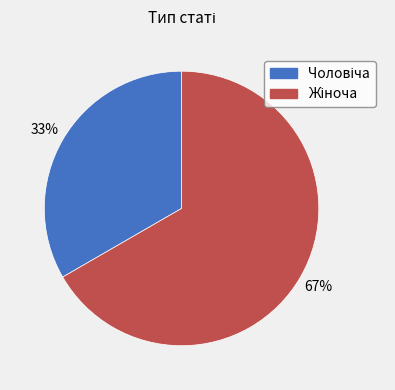

To the nearest percent, what is the average slice percentage?

50%